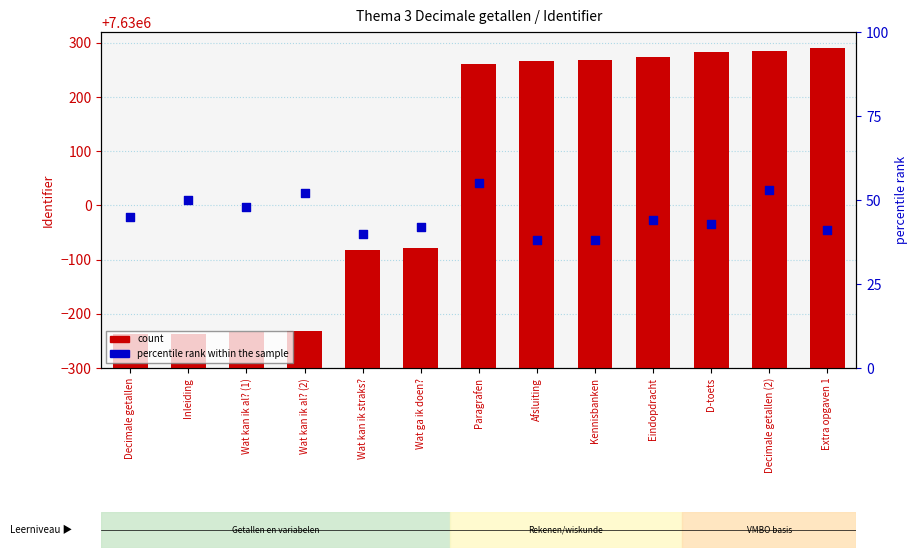

Which series reaches the maximum Y coordinate?

count